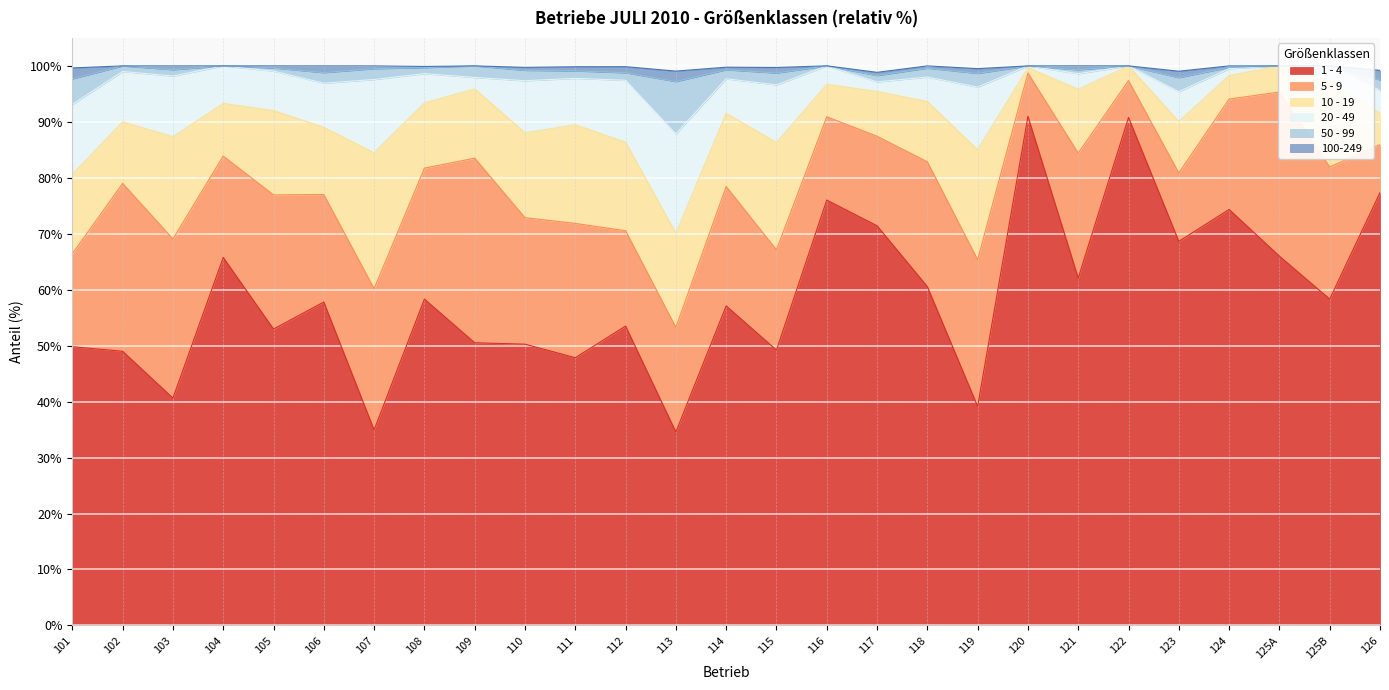

Which series has the widest spread of values?

1 - 4